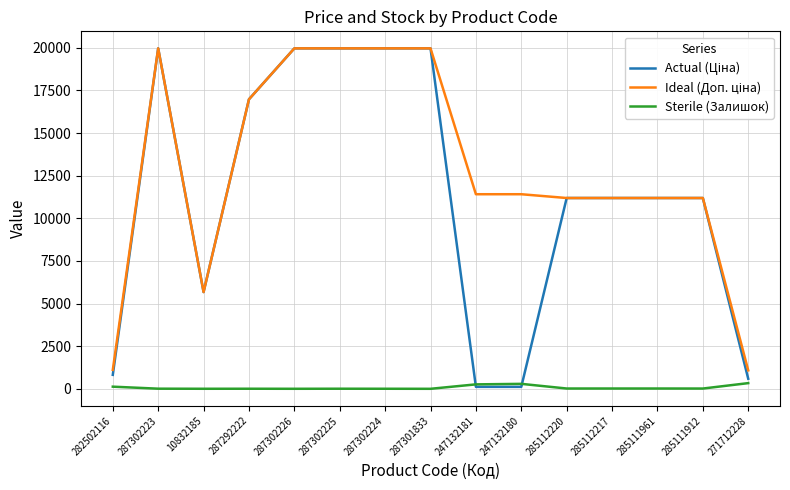

What is the difference between the second highest and minimum values in the Sterile (Залишок) series?

290.0